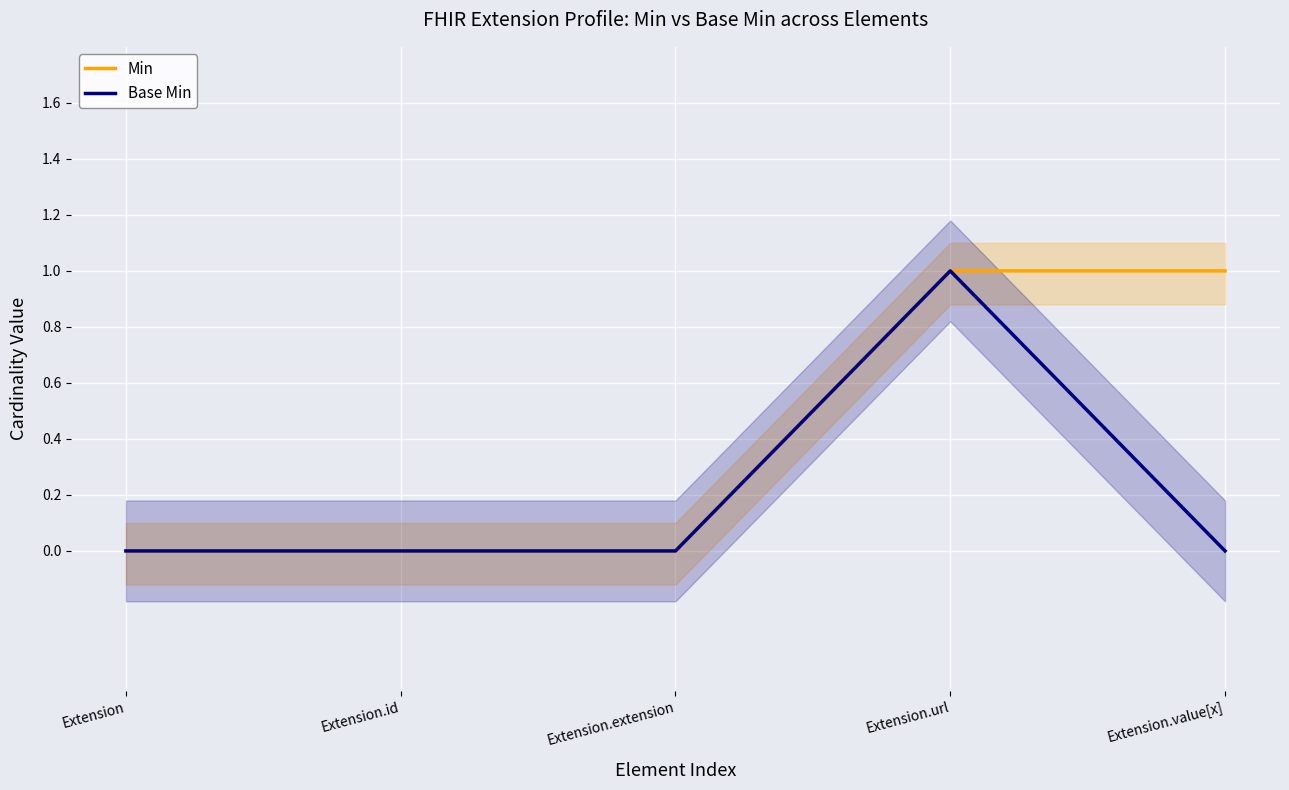

List the series in order of their peak value, lowest first.

Min, Base Min